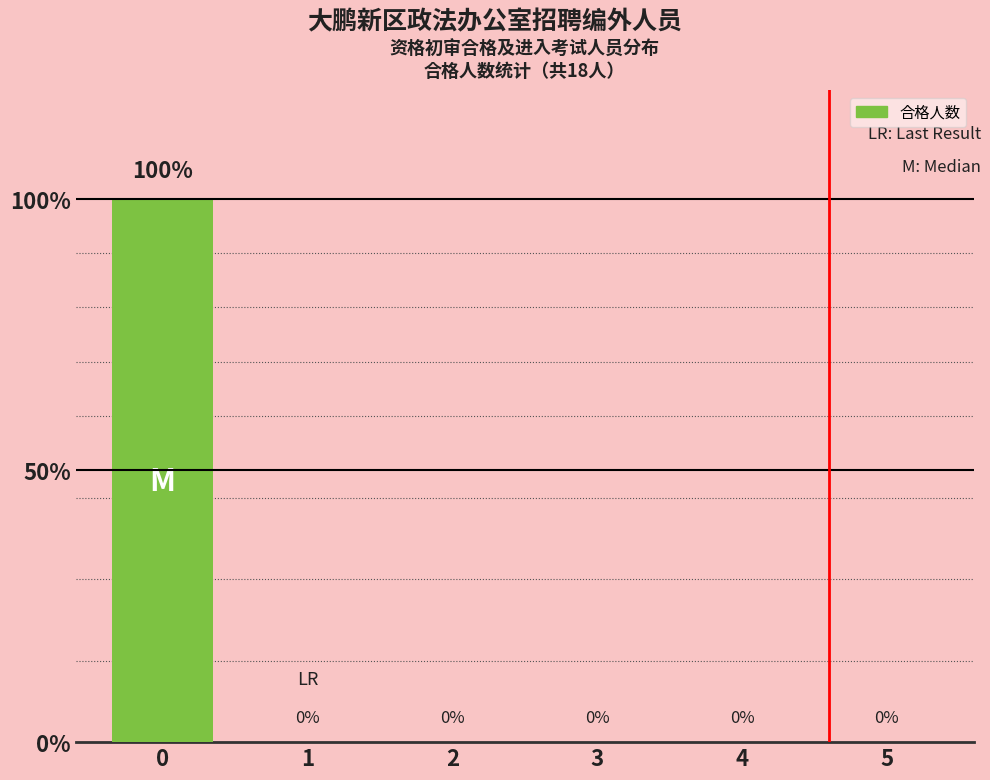

Reading left to right, transcribe all the data shown in this chart.

100	0	0	0	0	0